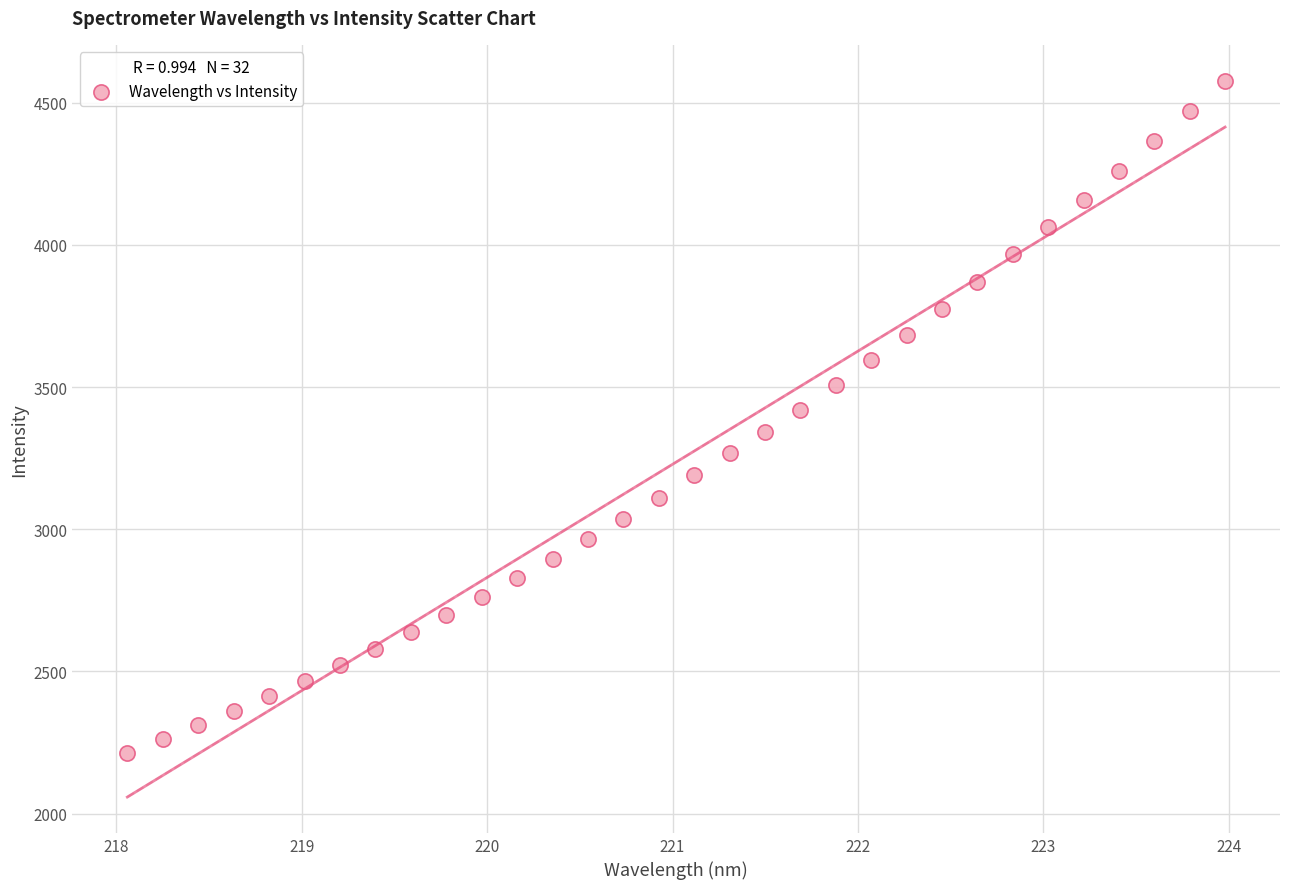

What is the range of X values (max minus min)?

5.9